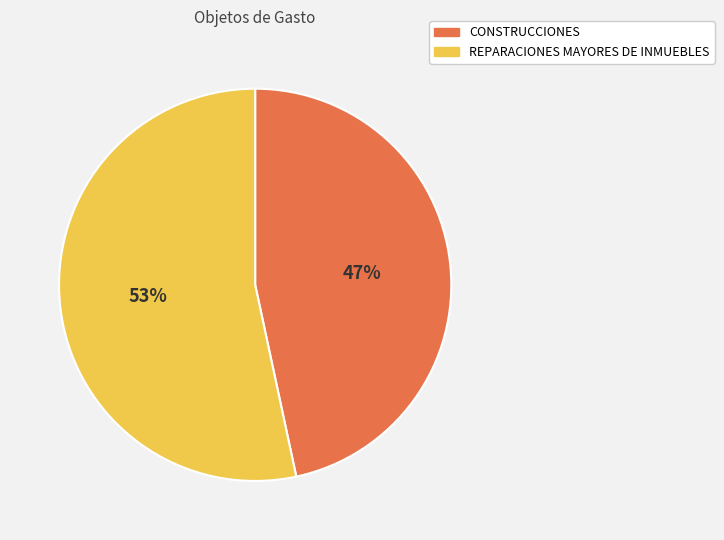

What percentage is the CONSTRUCCIONES slice, to the nearest percent?

47%